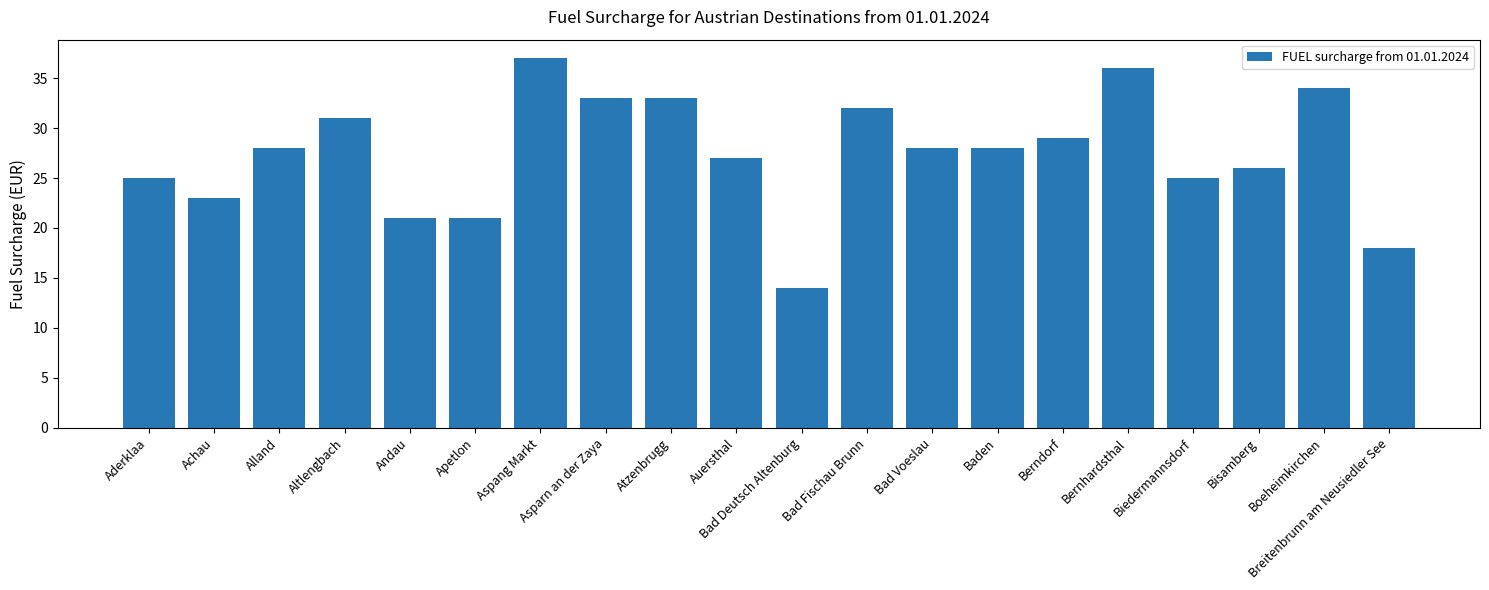

What is the change in value from Bernhardsthal to Breitenbrunn am Neusiedler See?

-18